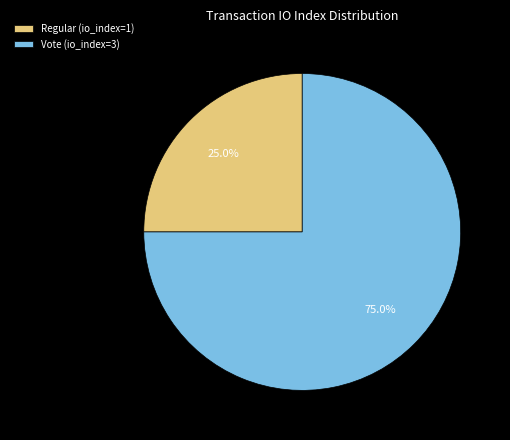

To the nearest percent, what is the combined percentage of Regular (io_index=1) and Vote (io_index=3)?

100%